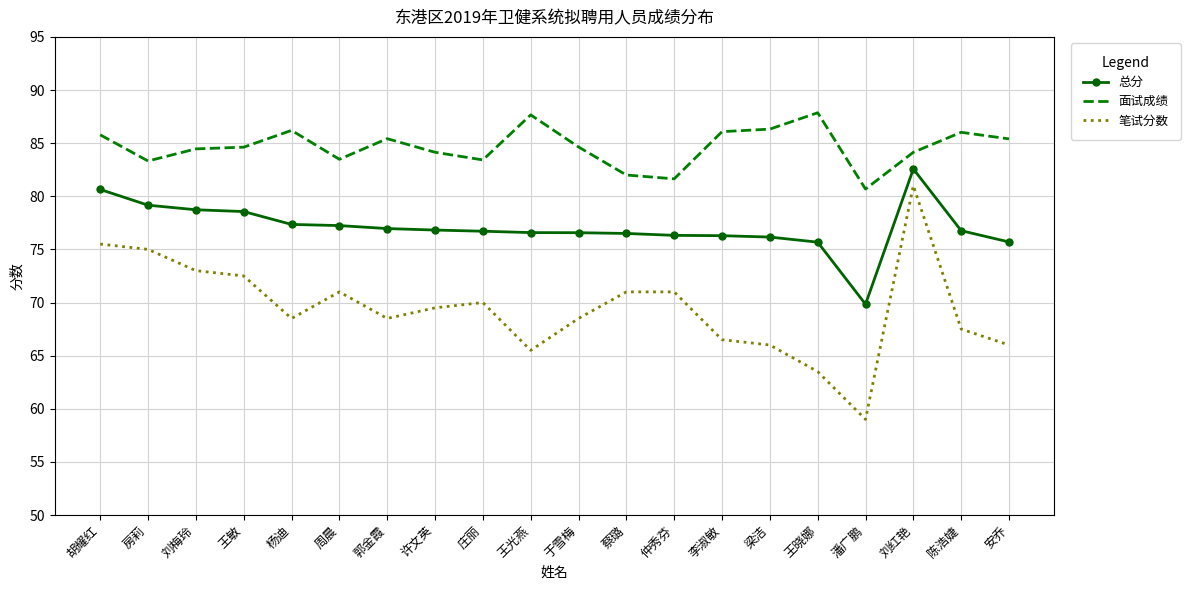

What is the average value of the 总分 series?

77.1